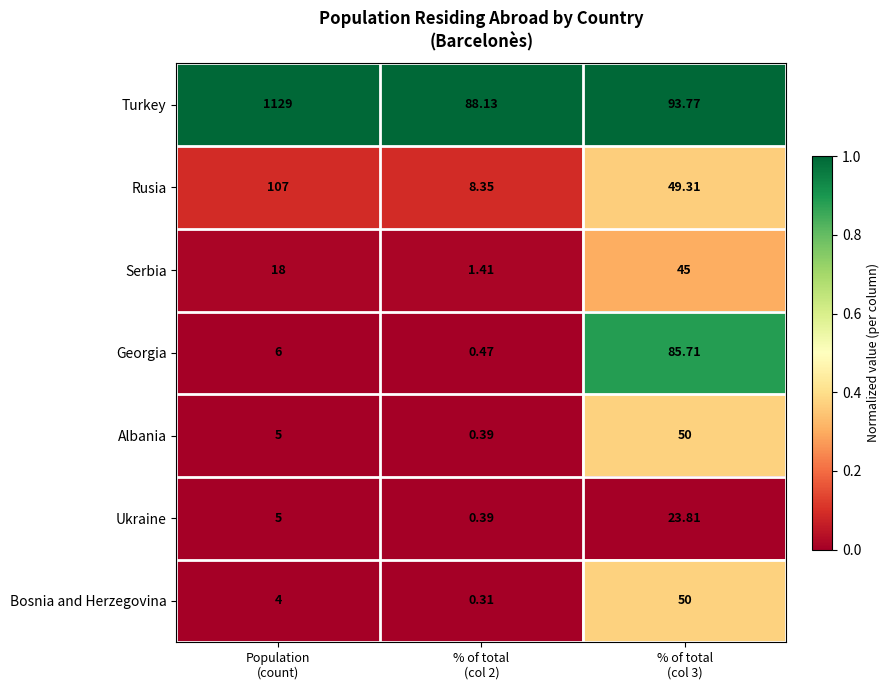

Which series has the widest spread of values?

Turkey